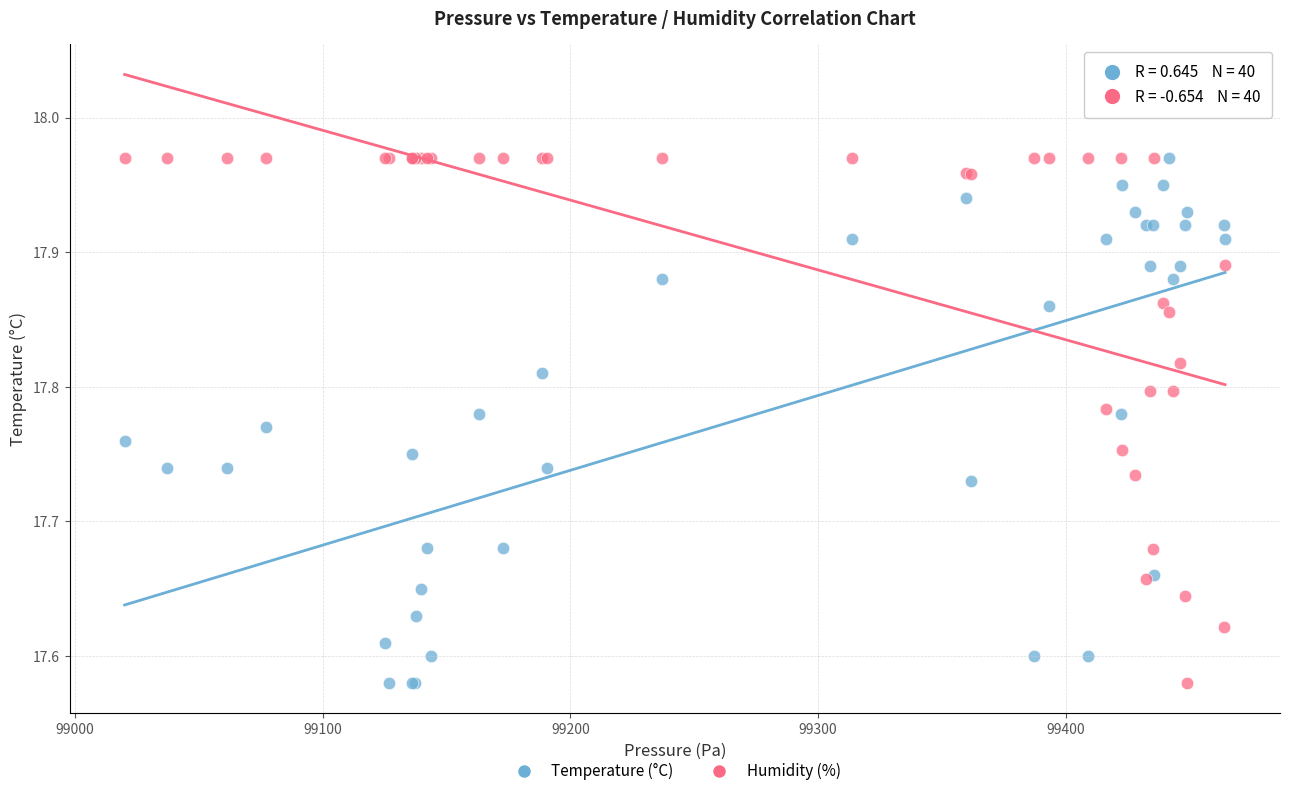

What is the X range (max minus min) for the scatter plot?

444.3